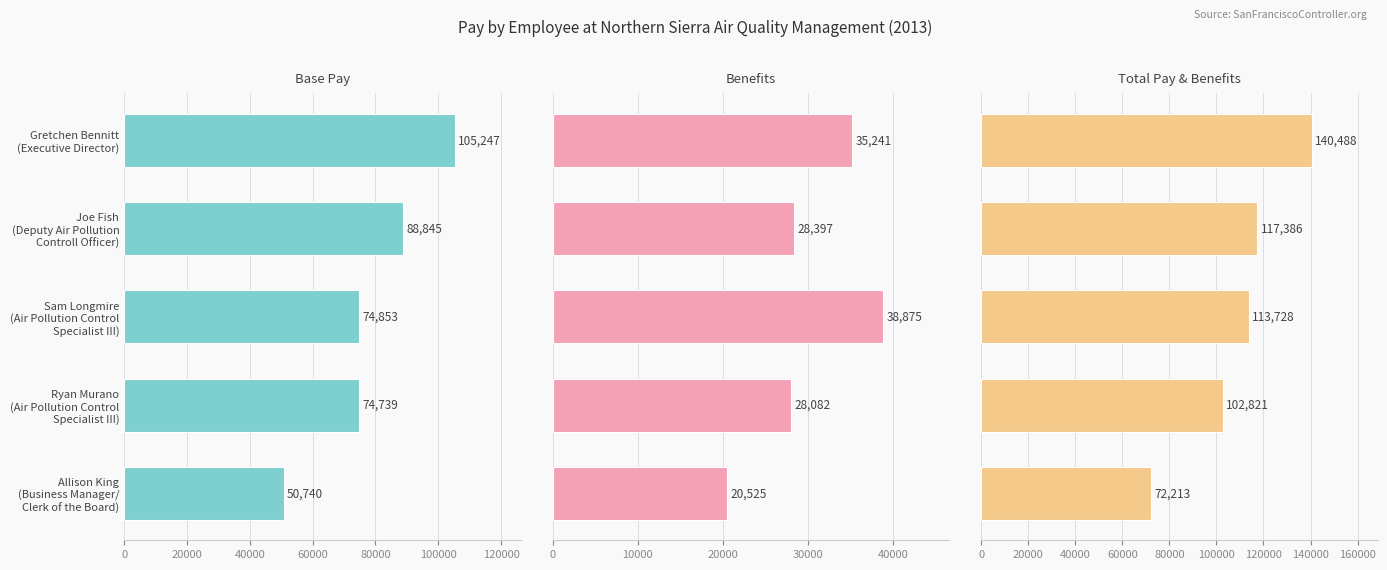

List the series in order of their overall mean, lowest first.

Benefits, Base Pay, Total Pay & Benefits